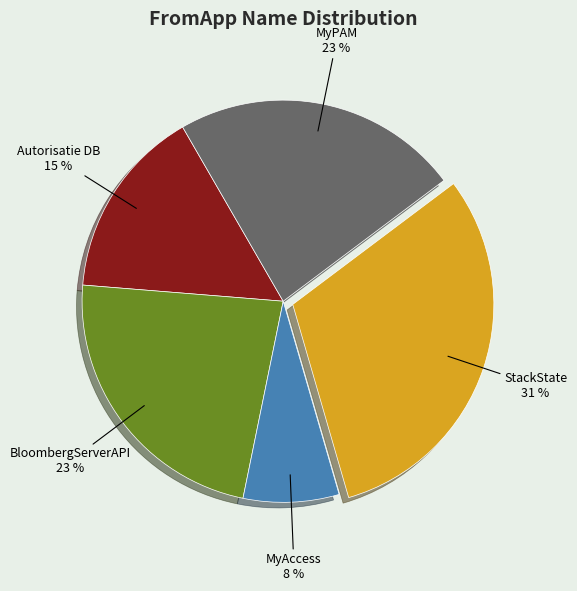

What percentage is the BloombergServerAPI slice, to the nearest percent?

23%